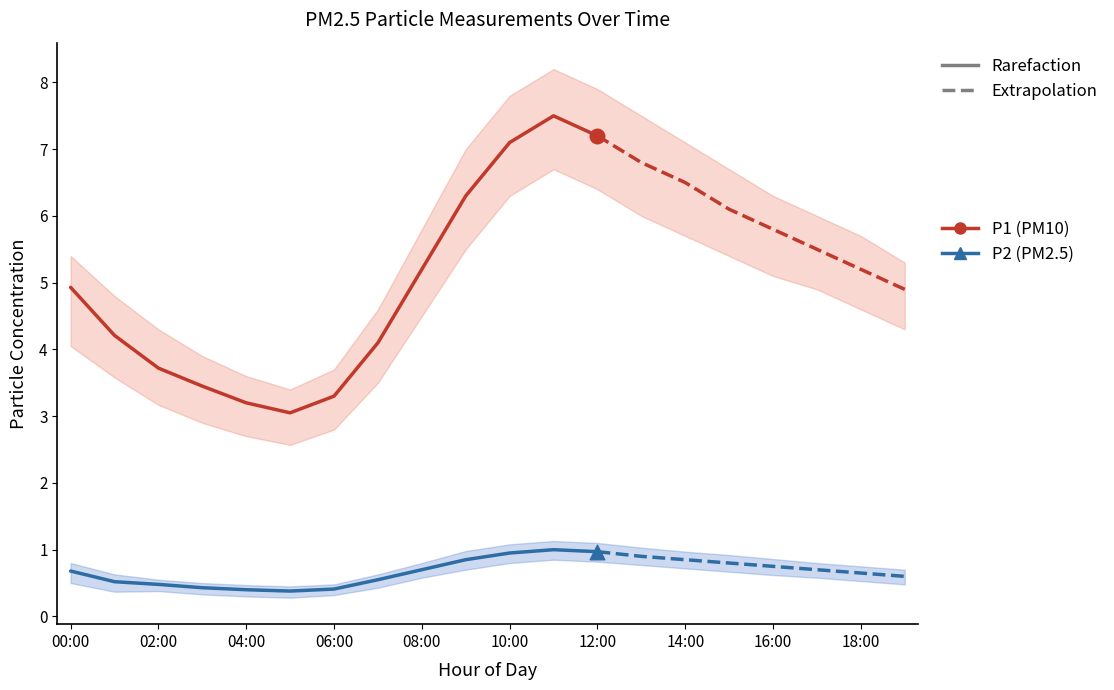

Which series has the largest Y range (max minus min)?

P1